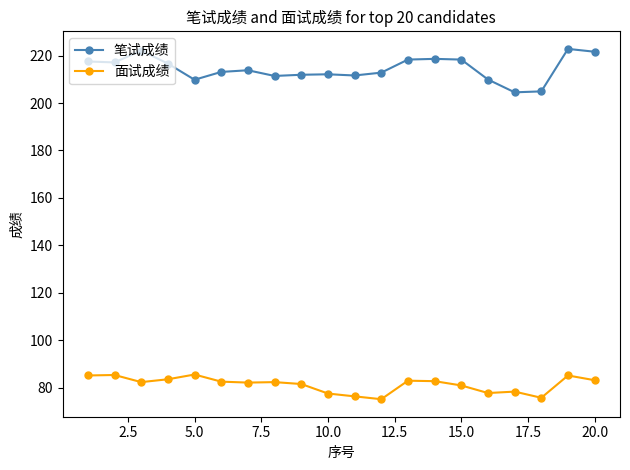

True or false: 笔试成绩 and 面试成绩 cross at least once.

False